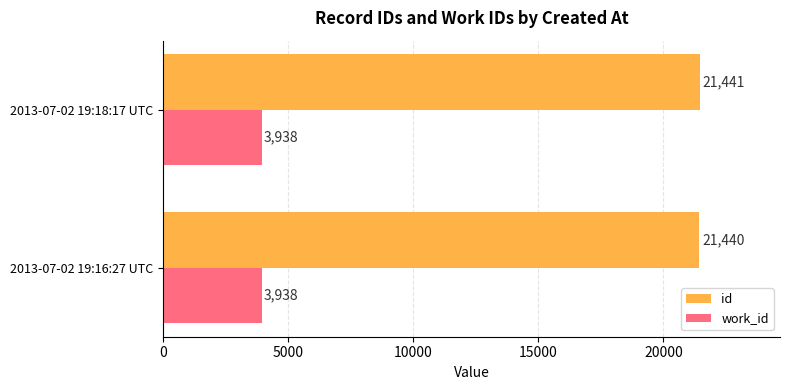

What are all the series names shown in the legend?

id, work_id